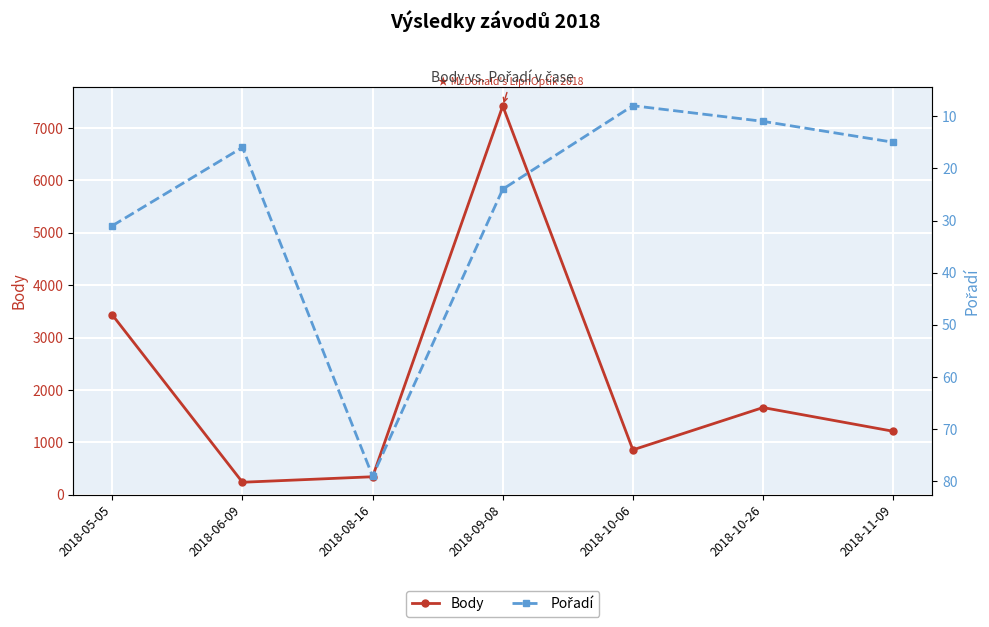

Reading left to right, transcribe all the data shown in this chart.

Body: 2018-05-05=3433	2018-06-09=239	2018-08-16=344	2018-09-08=7421	2018-10-06=857	2018-10-26=1665	2018-11-09=1212
Pořadí: 2018-05-05=31	2018-06-09=16	2018-08-16=79	2018-09-08=24	2018-10-06=8	2018-10-26=11	2018-11-09=15